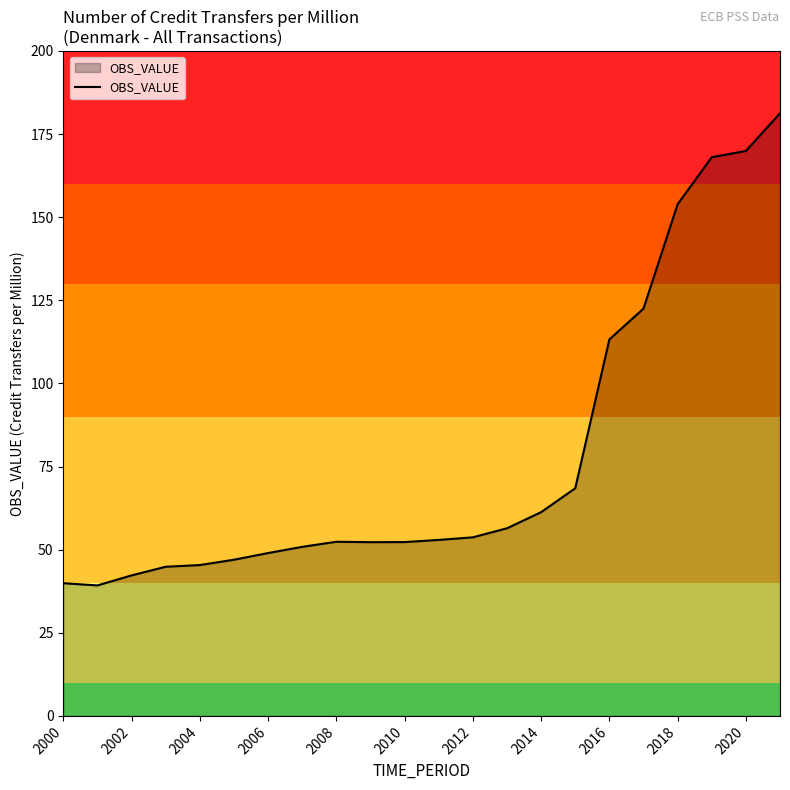

What is the greatest value displayed?

181.2